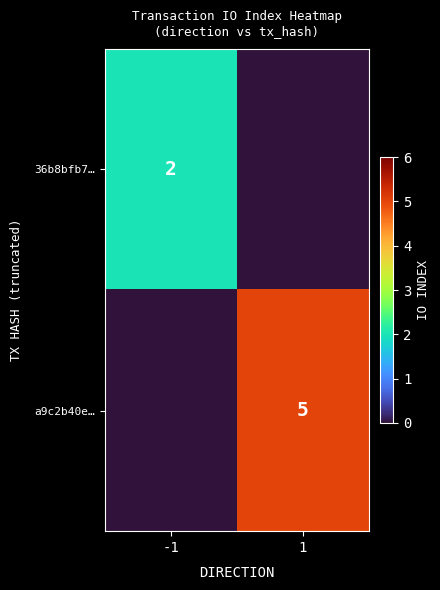

Which label corresponds to the smallest value in the chart?

1